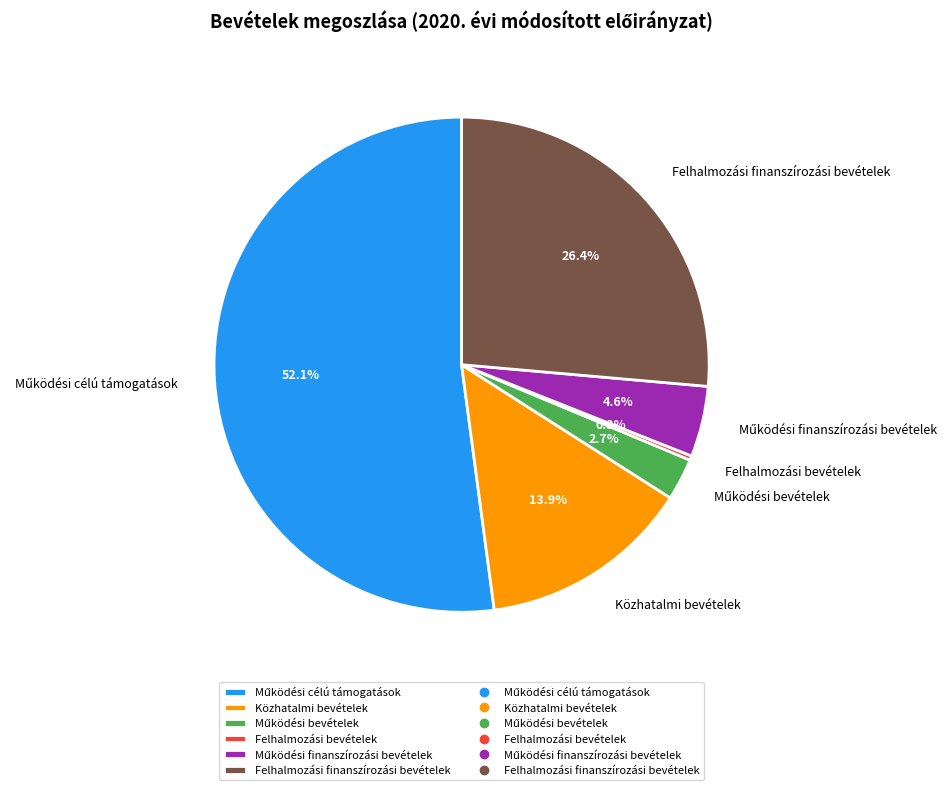

What percentage is NOT represented by Közhatalmi bevételek?

86.1%